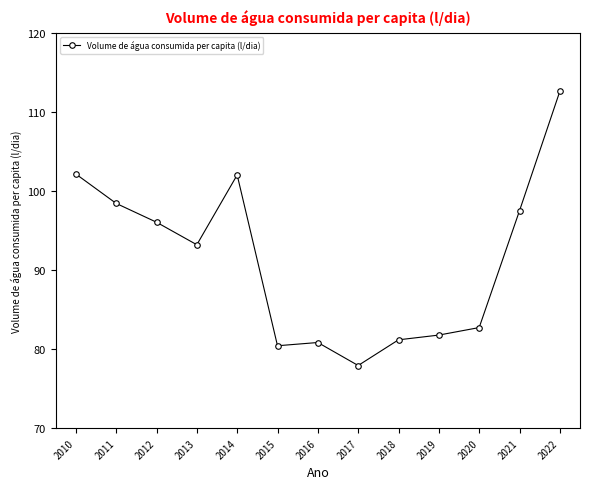

Where does the data first go above 93?

2010